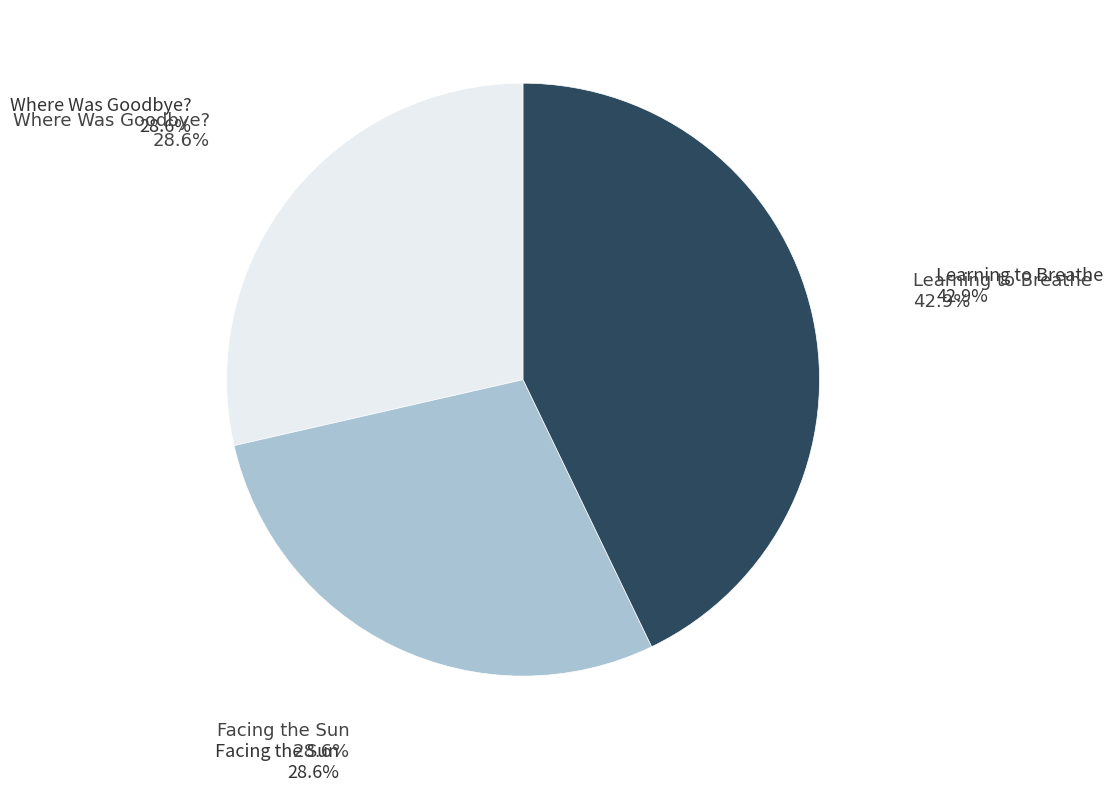

How many segments does this pie chart have?

3